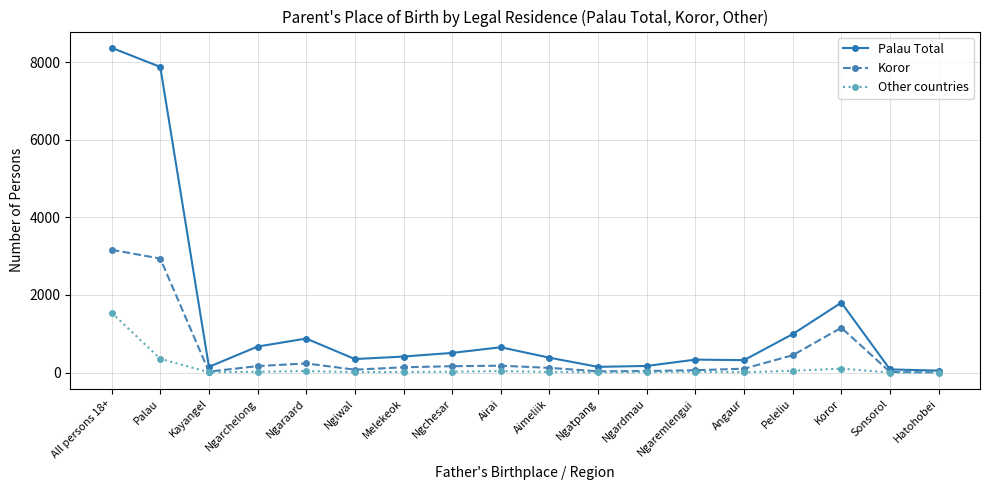

True or false: Other countries has a value of 0 at Hatohobei.

True